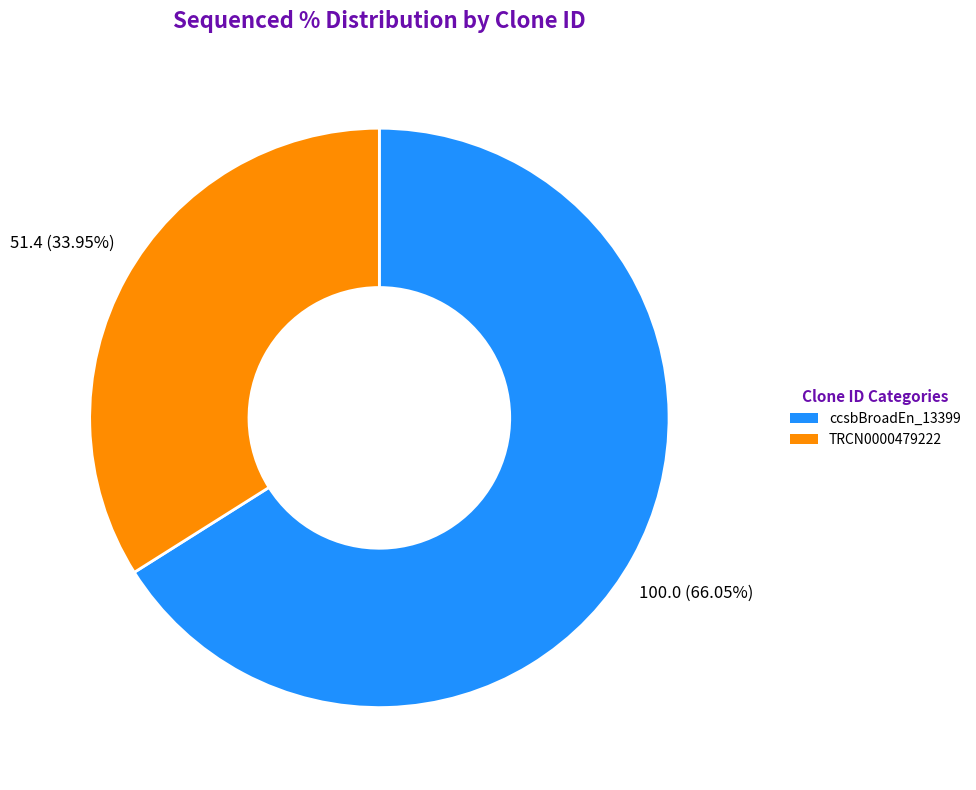

Does any single category account for the majority?

Yes